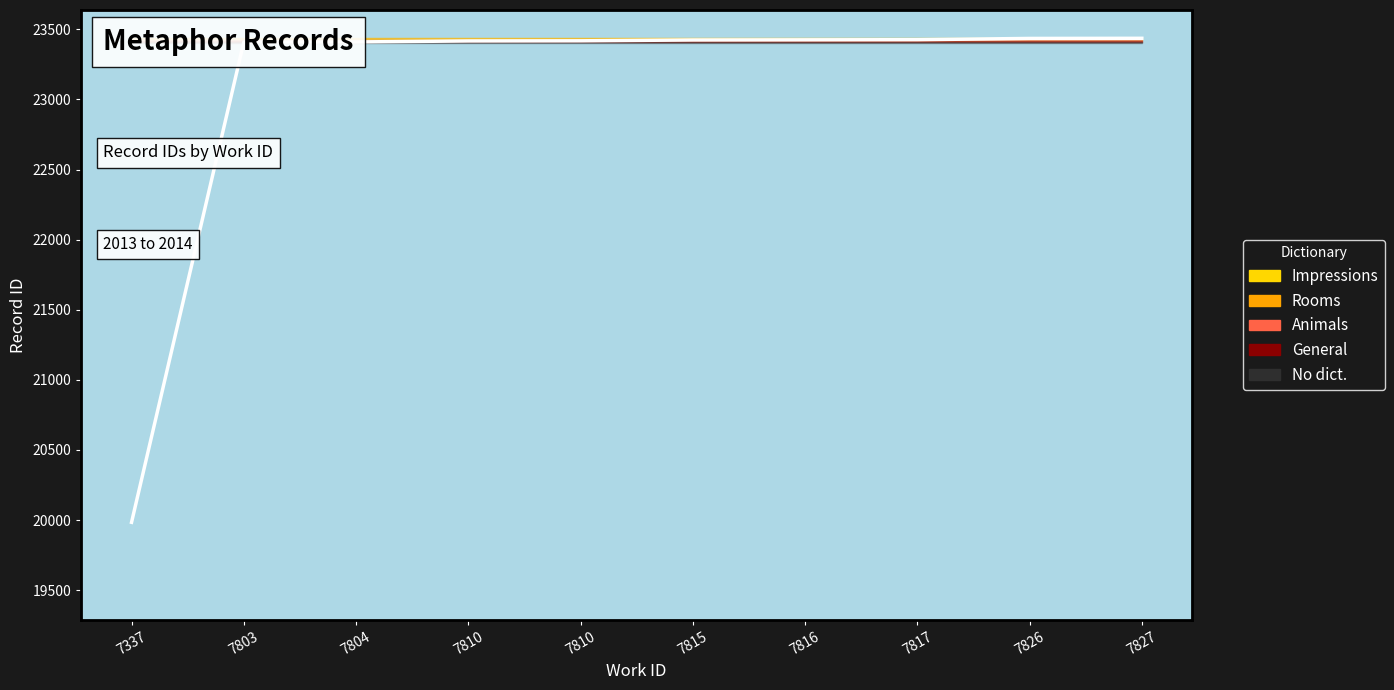

Where is the data nearest to the value 21710?

7803